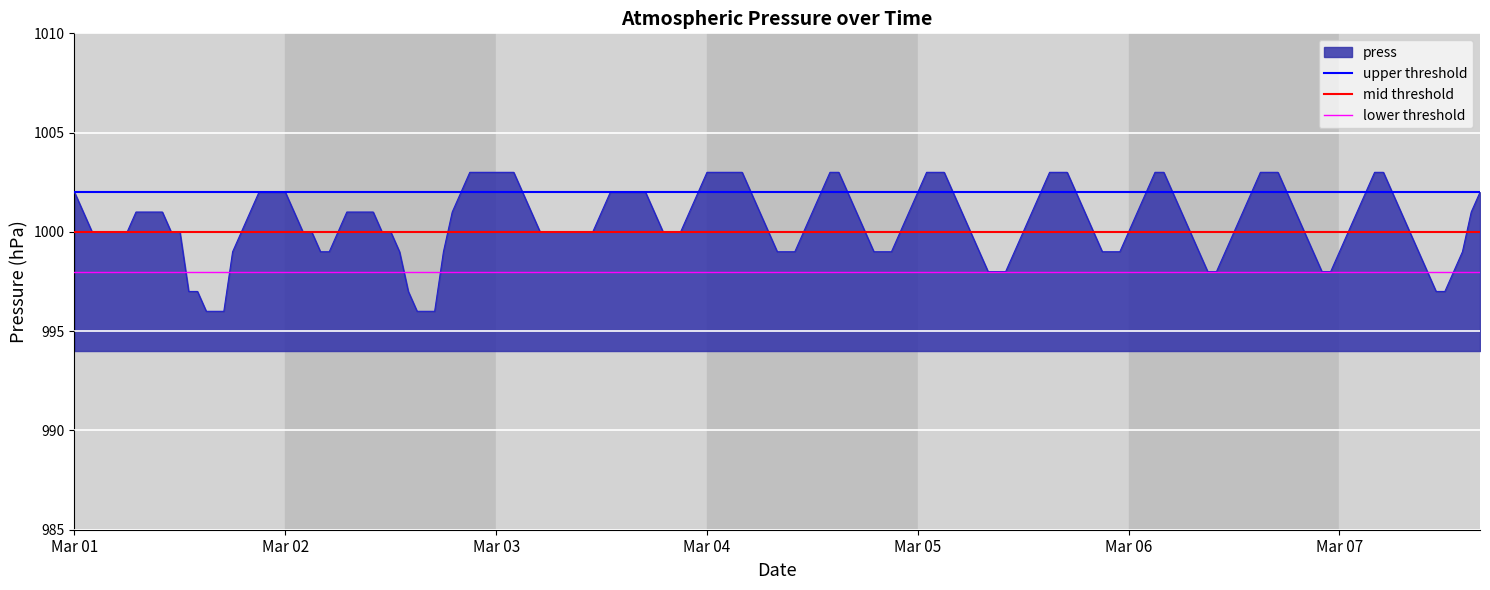

What is the minimum value for press?

996